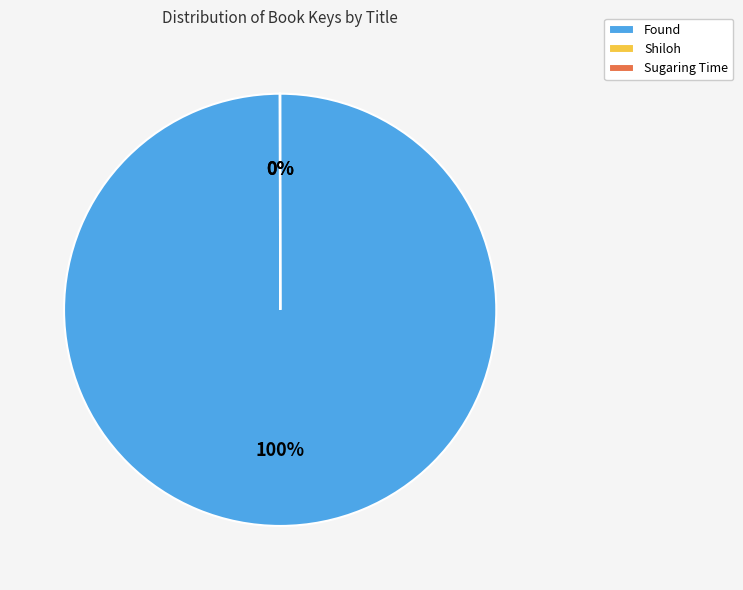

To the nearest percent, what percentage of the pie is Found?

100%